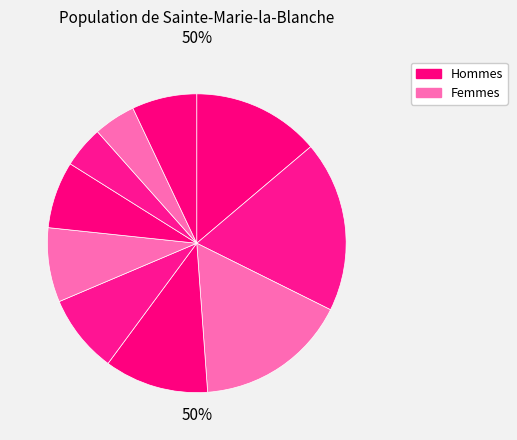

To the nearest percent, what is the difference between the largest and smallest slice percentages?

14%